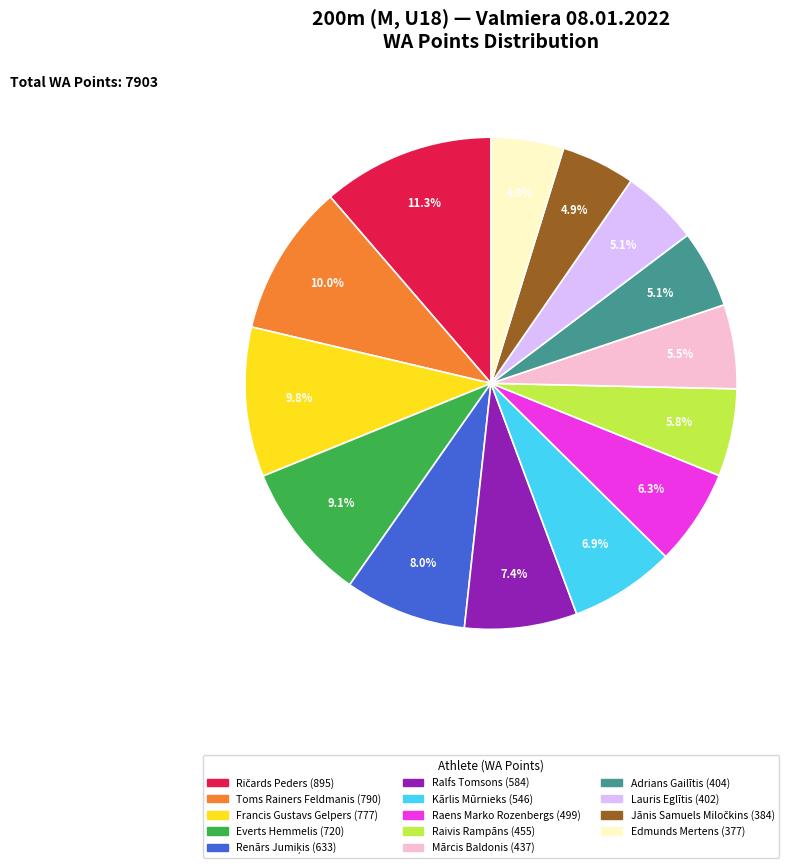

Which has a higher value, Francis Gustavs Gelpers or Edmunds Mertens?

Francis Gustavs Gelpers